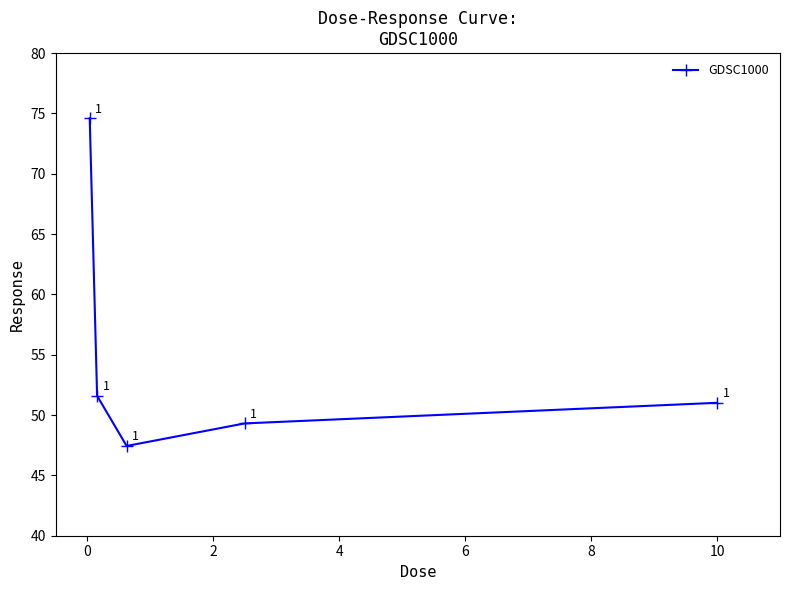

How many points are lower than both their immediate neighbors (excluding endpoints)?

1